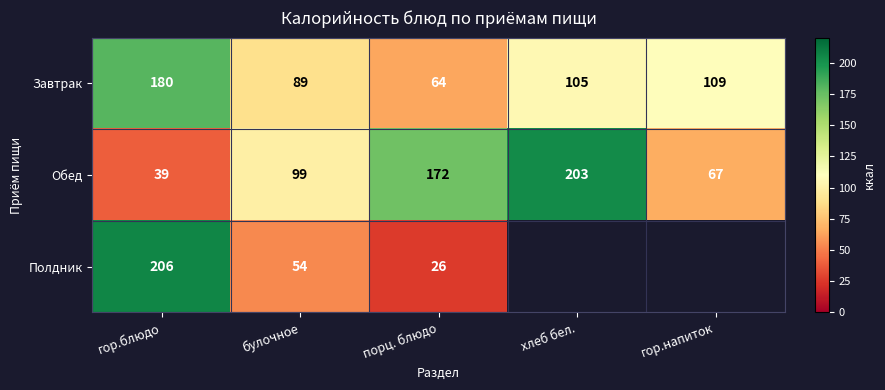

At how many categories does at least one series exceed 151?

3